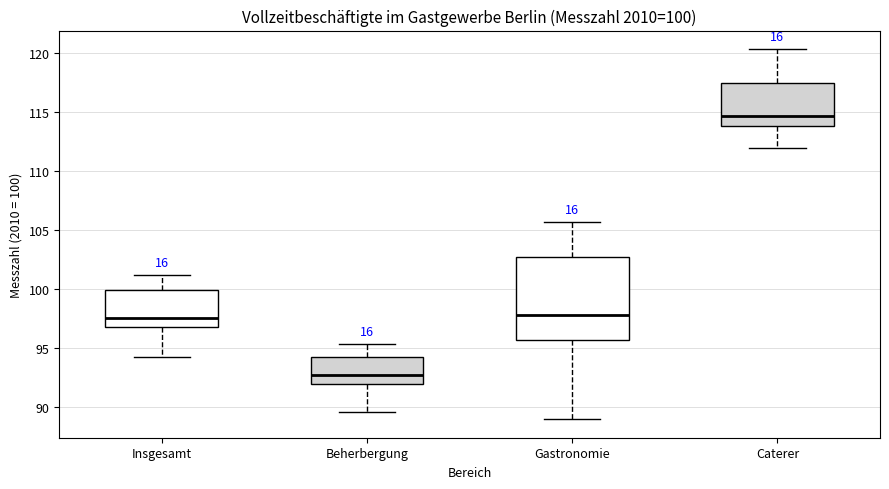

Which box is the tallest, from its lower edge to its upper edge?

Gastronomie